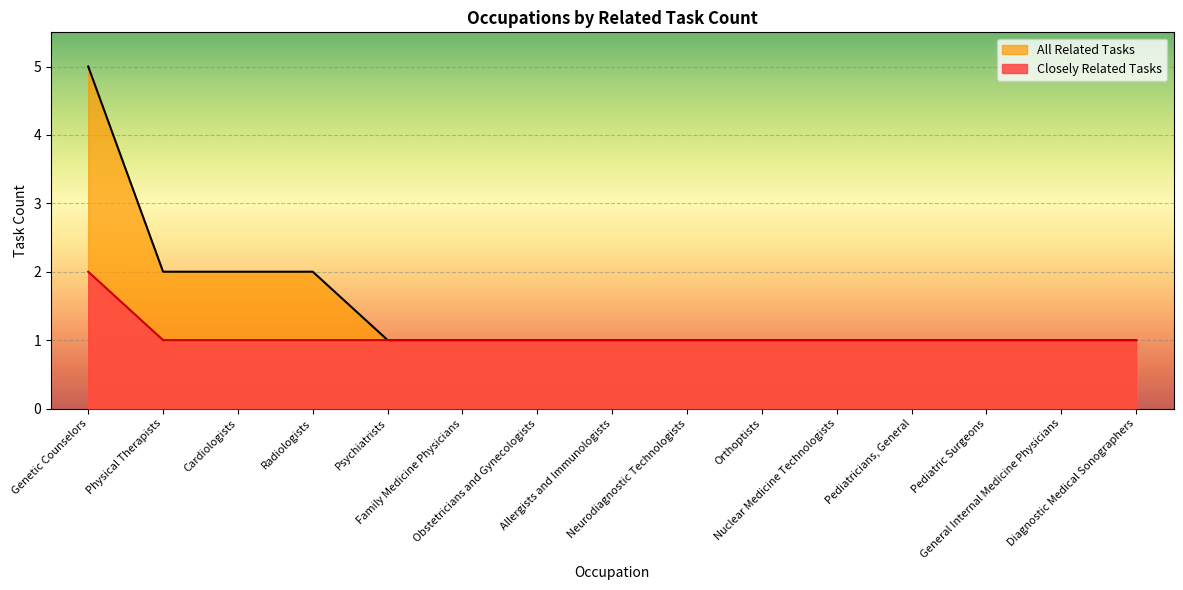

True or false: Closely Related Tasks has more than 1 interior local peaks.

False